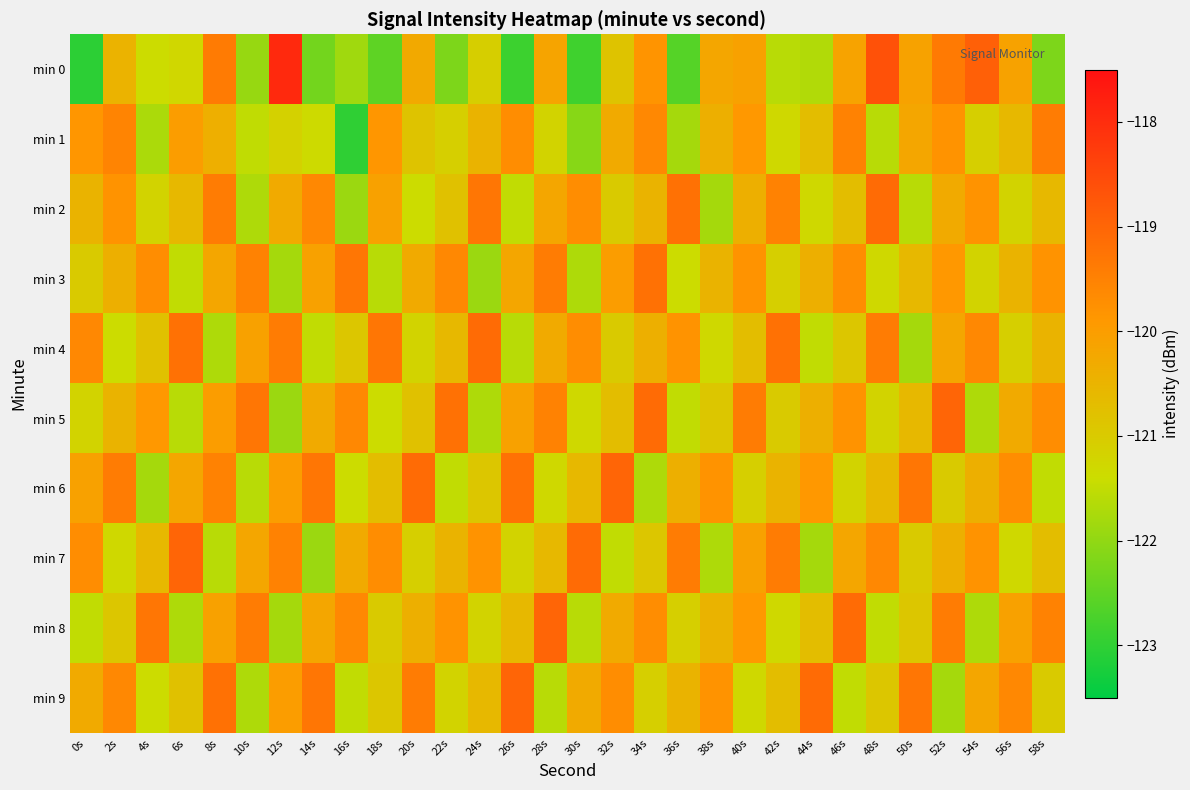

At which category is the sum across all series the highest?

52s